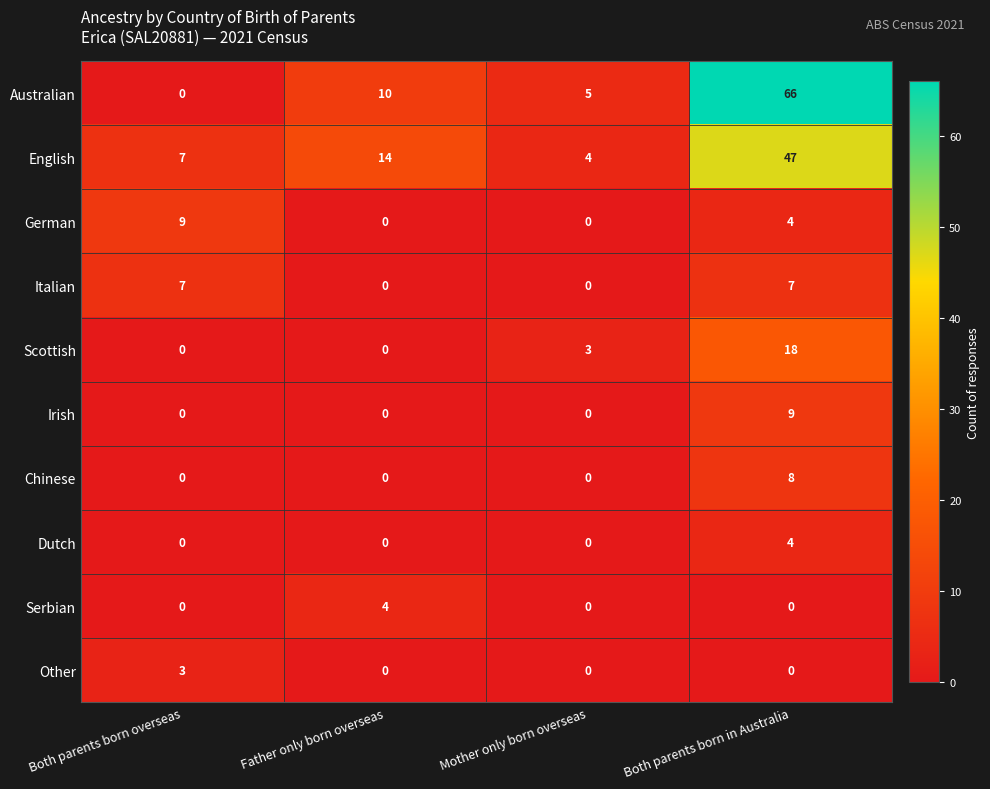

What is the sum of the Australian values at Both parents born in Australia and Father only born overseas?

76